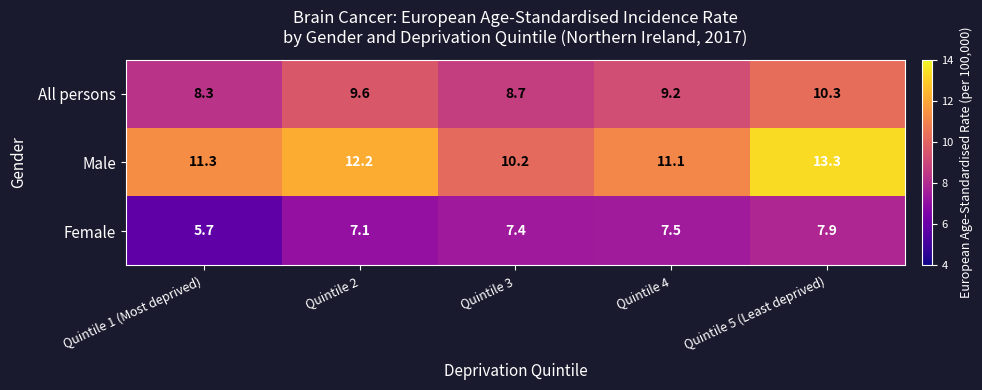

The All persons series shows 3.7 at Quintile 2. True or false?

False